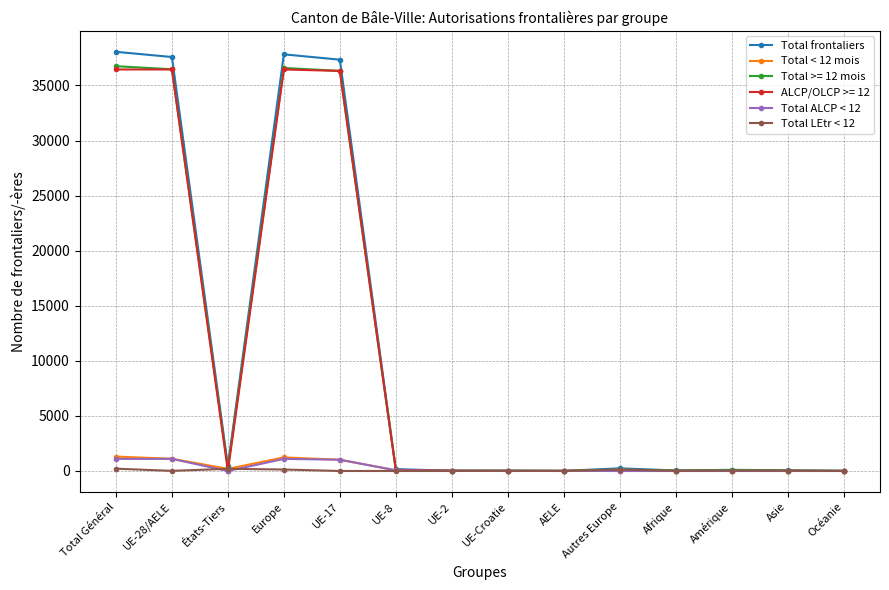

What is the sum of all Total LEtr < 12 values?

755